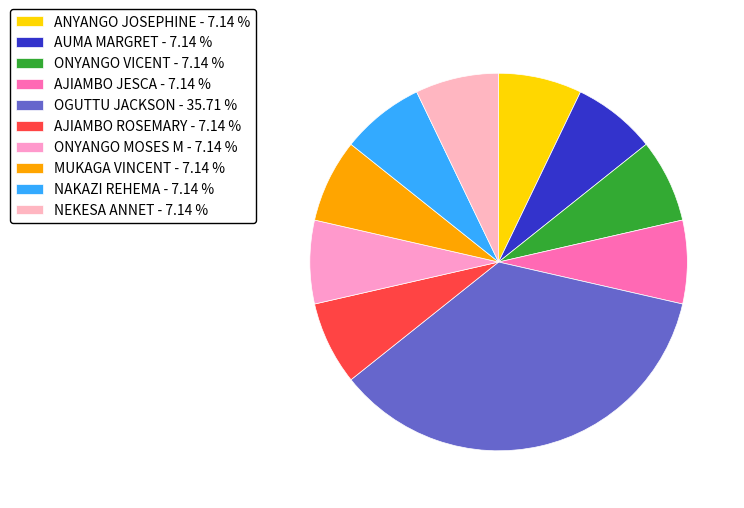

Does any single category account for the majority?

No